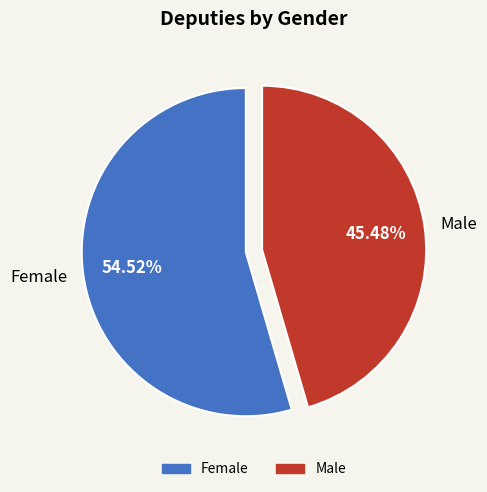

What is the smallest slice in the pie chart?

Male